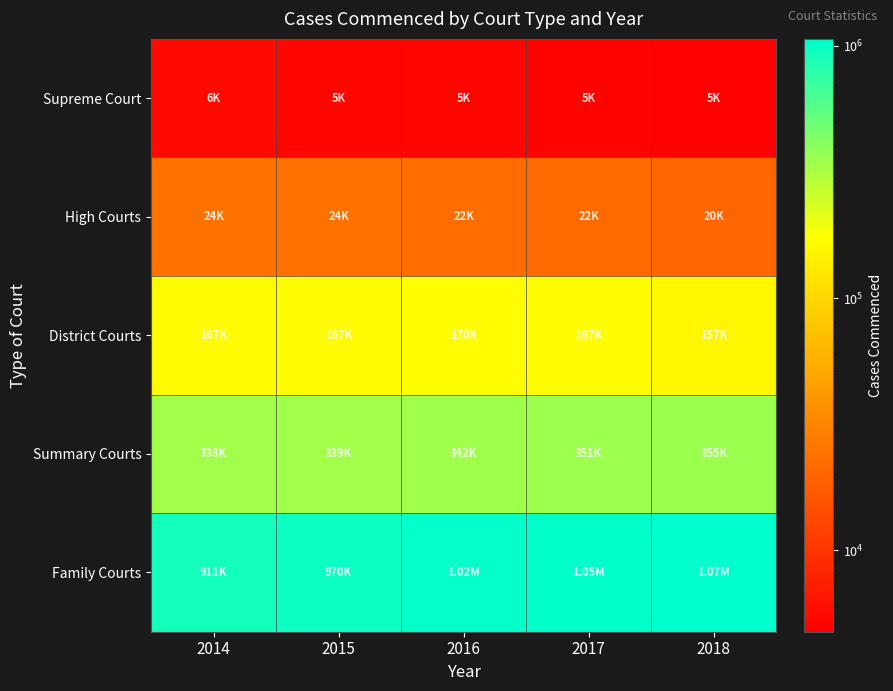

At how many categories does at least one series exceed 137743?

5